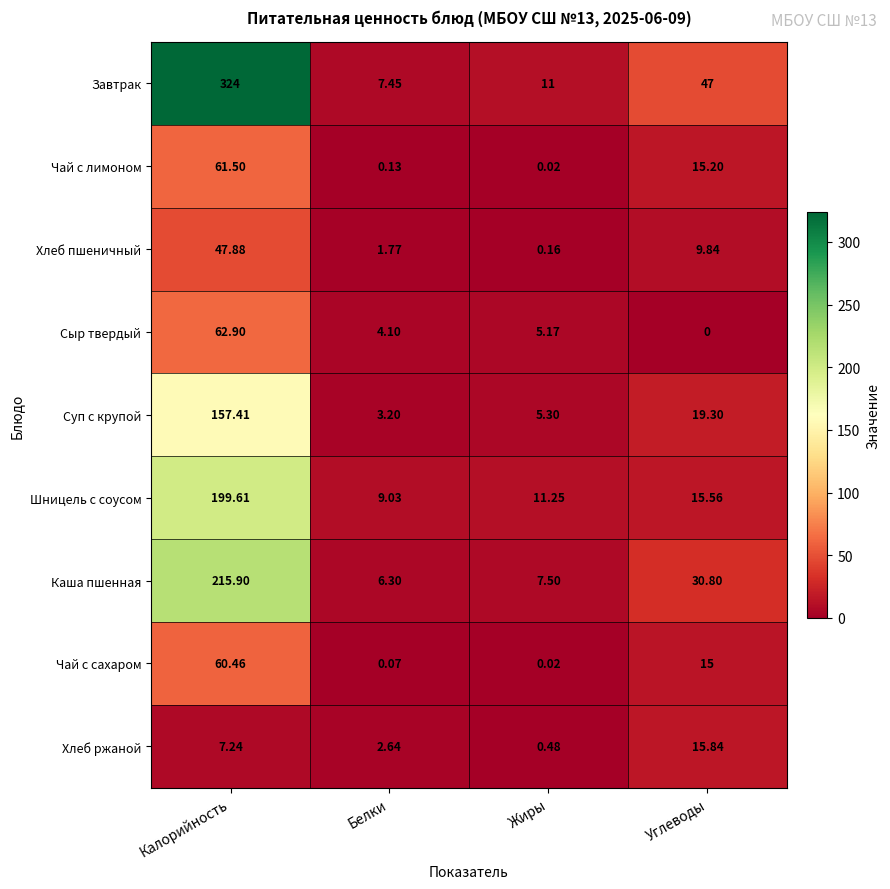

Between Белки and Жиры, which series saw the biggest shift?

Завтрак